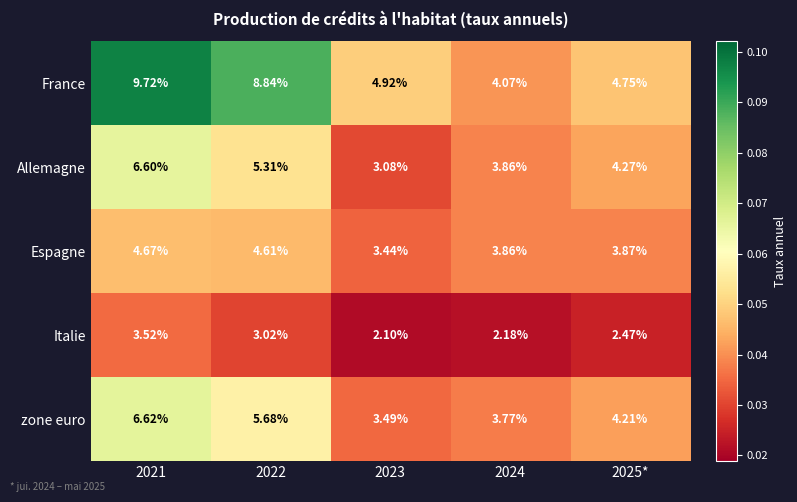

At 2022, list the series in order from smallest to largest.

Italie, Espagne, Allemagne, zone euro, France